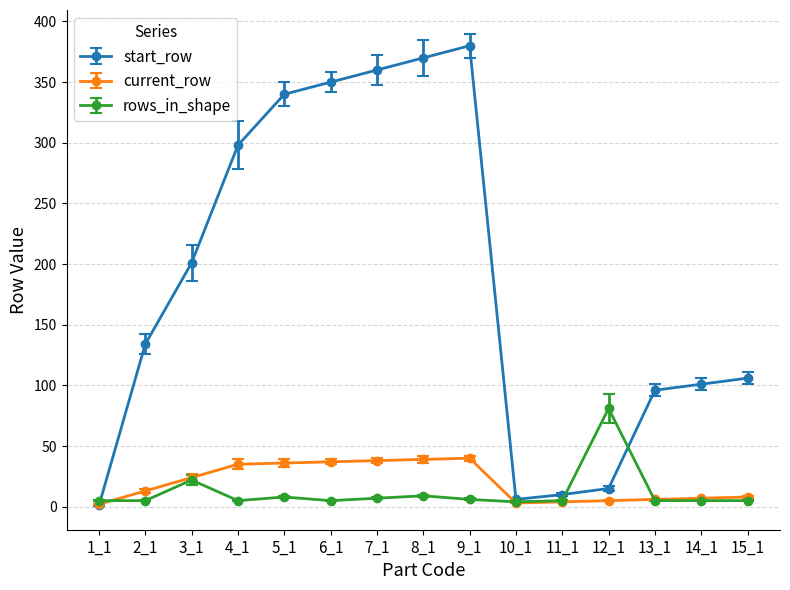

What is the maximum value shown in the chart?

380